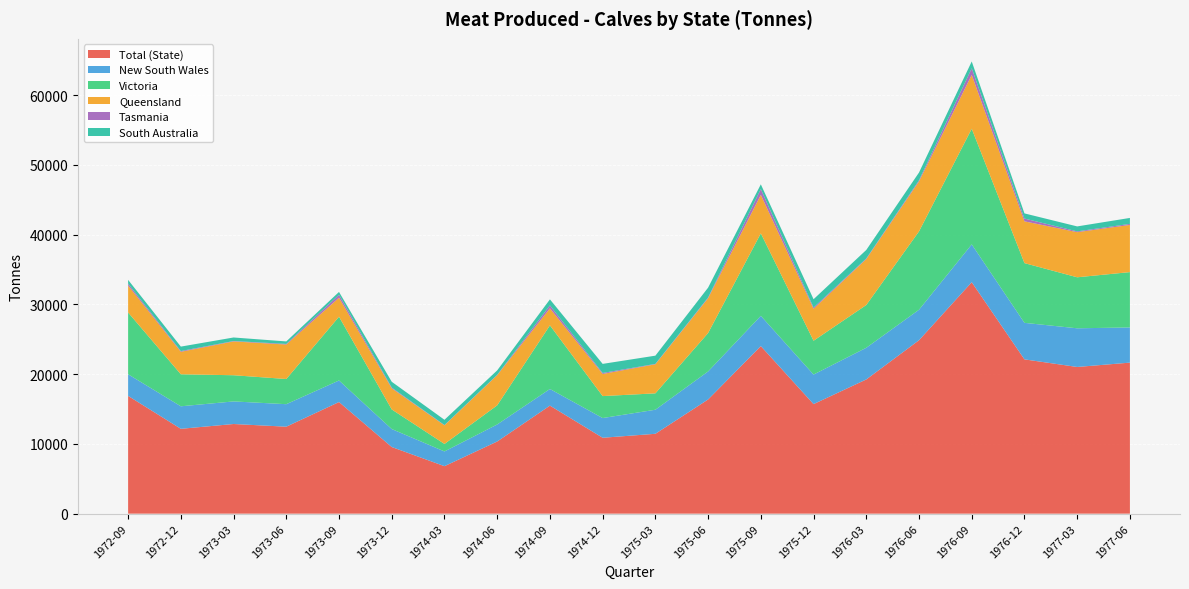

Reading left to right, list all the values displayed in this chart.

Total (State): 1972-09=16881	1972-12=12163	1973-03=12852	1973-06=12467	1973-09=16001	1973-12=9552	1974-03=6807	1974-06=10345	1974-09=15487	1974-12=10881	1975-03=11448	1975-06=16369	1975-09=24021	1975-12=15705	1976-03=19239	1976-06=24861	1976-09=33179	1976-12=22118	1977-03=21028	1977-06=21651
New South Wales: 1972-09=3098	1972-12=3228	1973-03=3237	1973-06=3226	1973-09=3089	1973-12=2577	1974-03=2110	1974-06=2440	1974-09=2383	1974-12=2825	1975-03=3449	1975-06=4014	1975-09=4337	1975-12=4237	1976-03=4540	1976-06=4370	1976-09=5421	1976-12=5234	1977-03=5543	1977-06=5044
Victoria: 1972-09=8856	1972-12=4589	1973-03=3753	1973-06=3609	1973-09=9141	1973-12=2810	1974-03=1075	1974-06=2741	1974-09=9122	1974-12=3148	1975-03=2349	1975-06=5510	1975-09=11825	1975-12=4845	1976-03=6131	1976-06=11229	1976-09=16577	1976-12=8563	1977-03=7312	1977-06=7930
Queensland: 1972-09=3869	1972-12=3223	1973-03=4848	1973-06=4941	1973-09=2728	1973-12=3028	1974-03=2670	1974-06=4326	1974-09=2445	1974-12=3172	1975-03=4167	1975-06=4989	1975-09=5525	1975-12=4586	1976-03=6585	1976-06=7168	1976-09=7725	1976-12=5987	1977-03=6469	1977-06=6762
Tasmania: 1972-09=271	1972-12=107	1973-03=56	1973-06=91	1973-09=418	1973-12=106	1974-03=40	1974-06=49	1974-09=421	1974-12=142	1975-03=55	1975-06=103	1975-09=820	1975-12=174	1976-03=84	1976-06=164	1976-09=948	1976-12=401	1977-03=112	1977-06=152
South Australia: 1972-09=535	1972-12=637	1973-03=508	1973-06=355	1973-09=406	1973-12=831	1974-03=754	1974-06=637	1974-09=858	1974-12=1302	1975-03=1180	1975-06=1414	1975-09=679	1975-12=1191	1976-03=1222	1976-06=1108	1976-09=972	1976-12=738	1977-03=712	1977-06=852